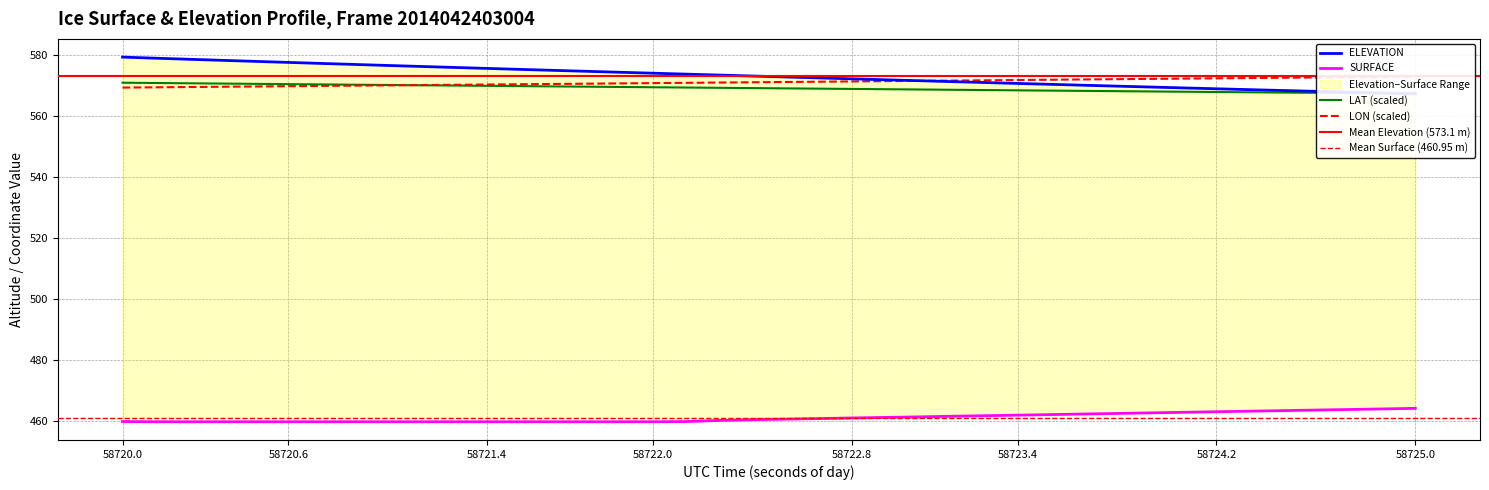

Does the chart have visible grid lines?

Yes